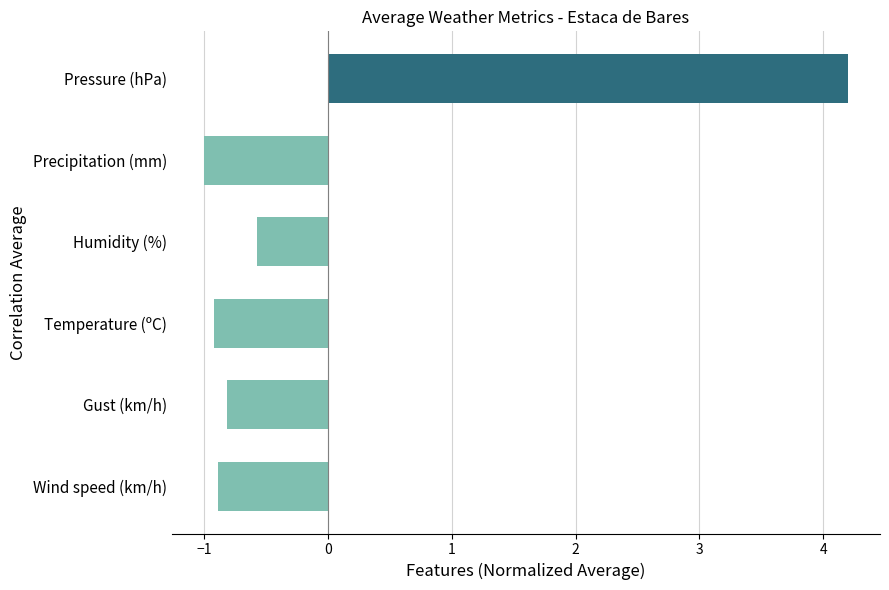

Which has a higher value, Humidity (%) or Pressure (hPa)?

Pressure (hPa)